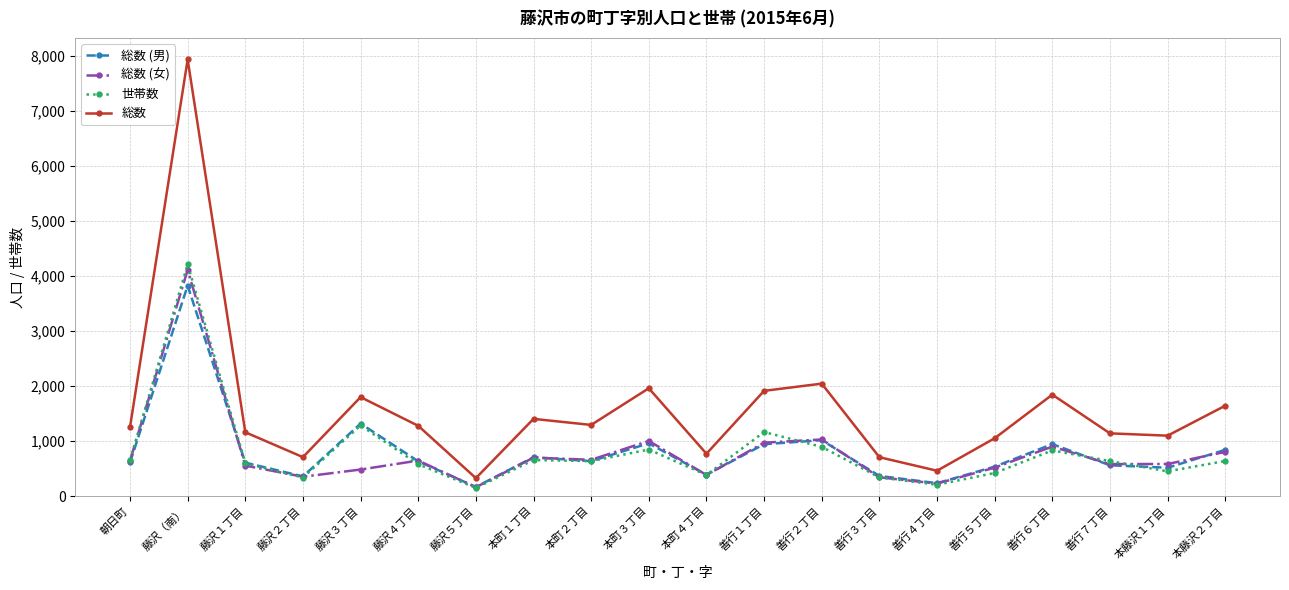

What is the difference between the second highest and minimum values in the 総数 series?

1716